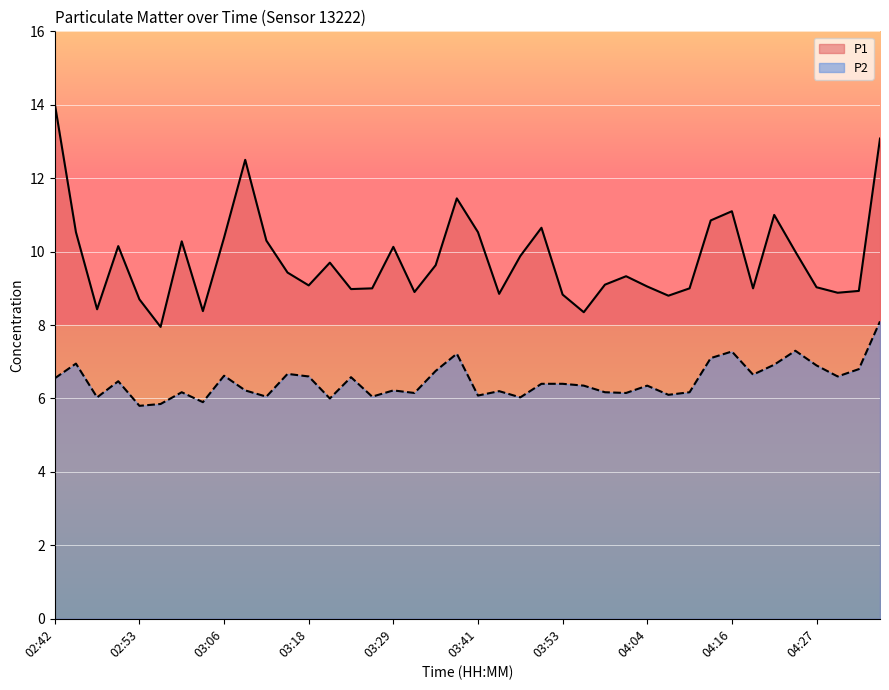

Count the number of data series in this chart.

2